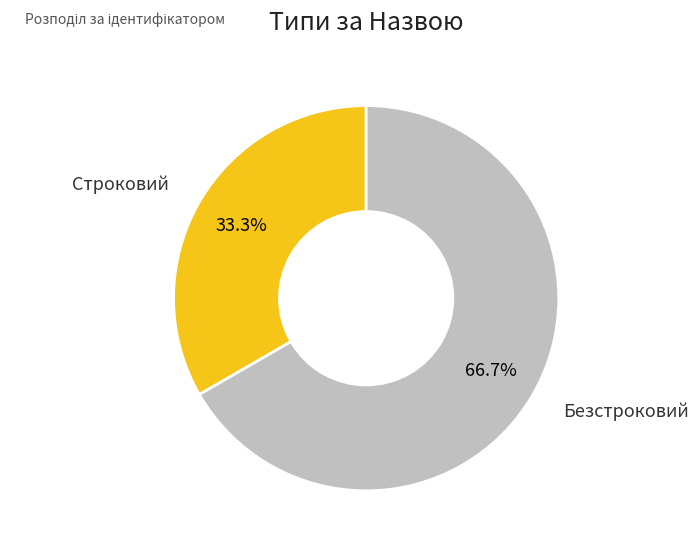

Is Безстроковий the majority of the pie?

Yes